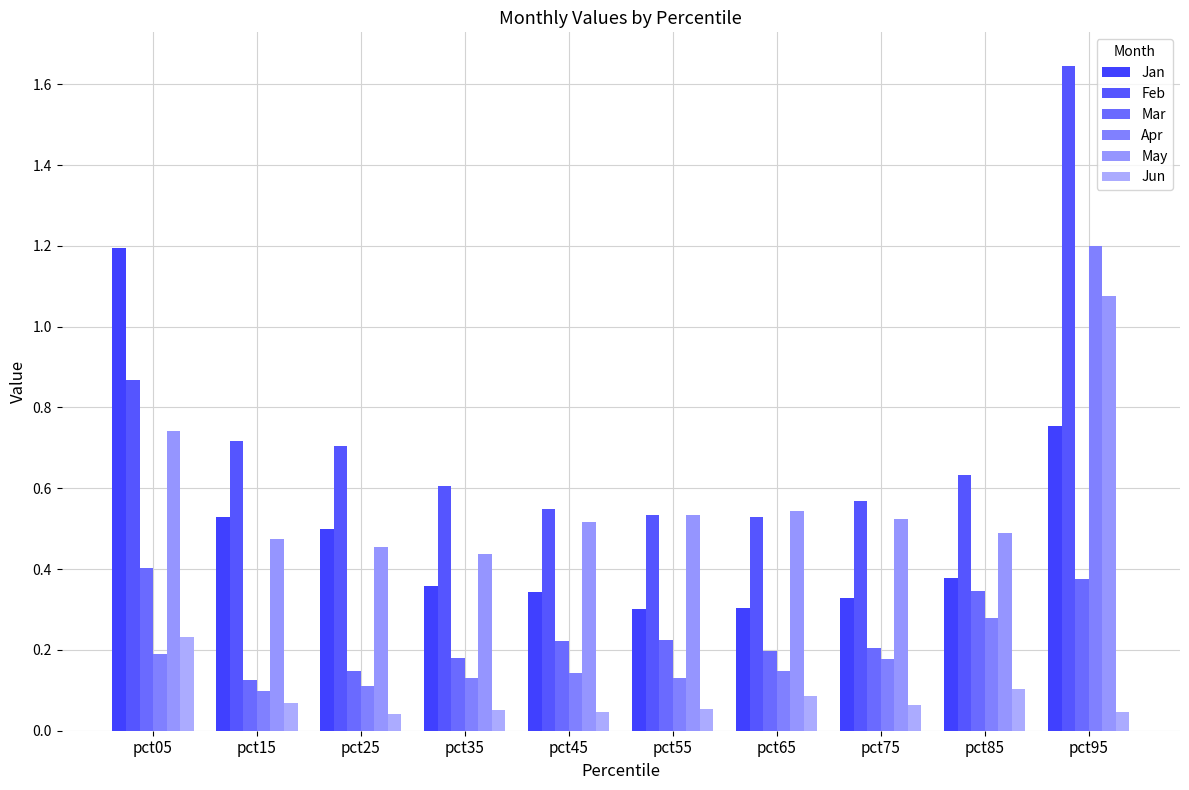

Does the chart contain any negative values?

No